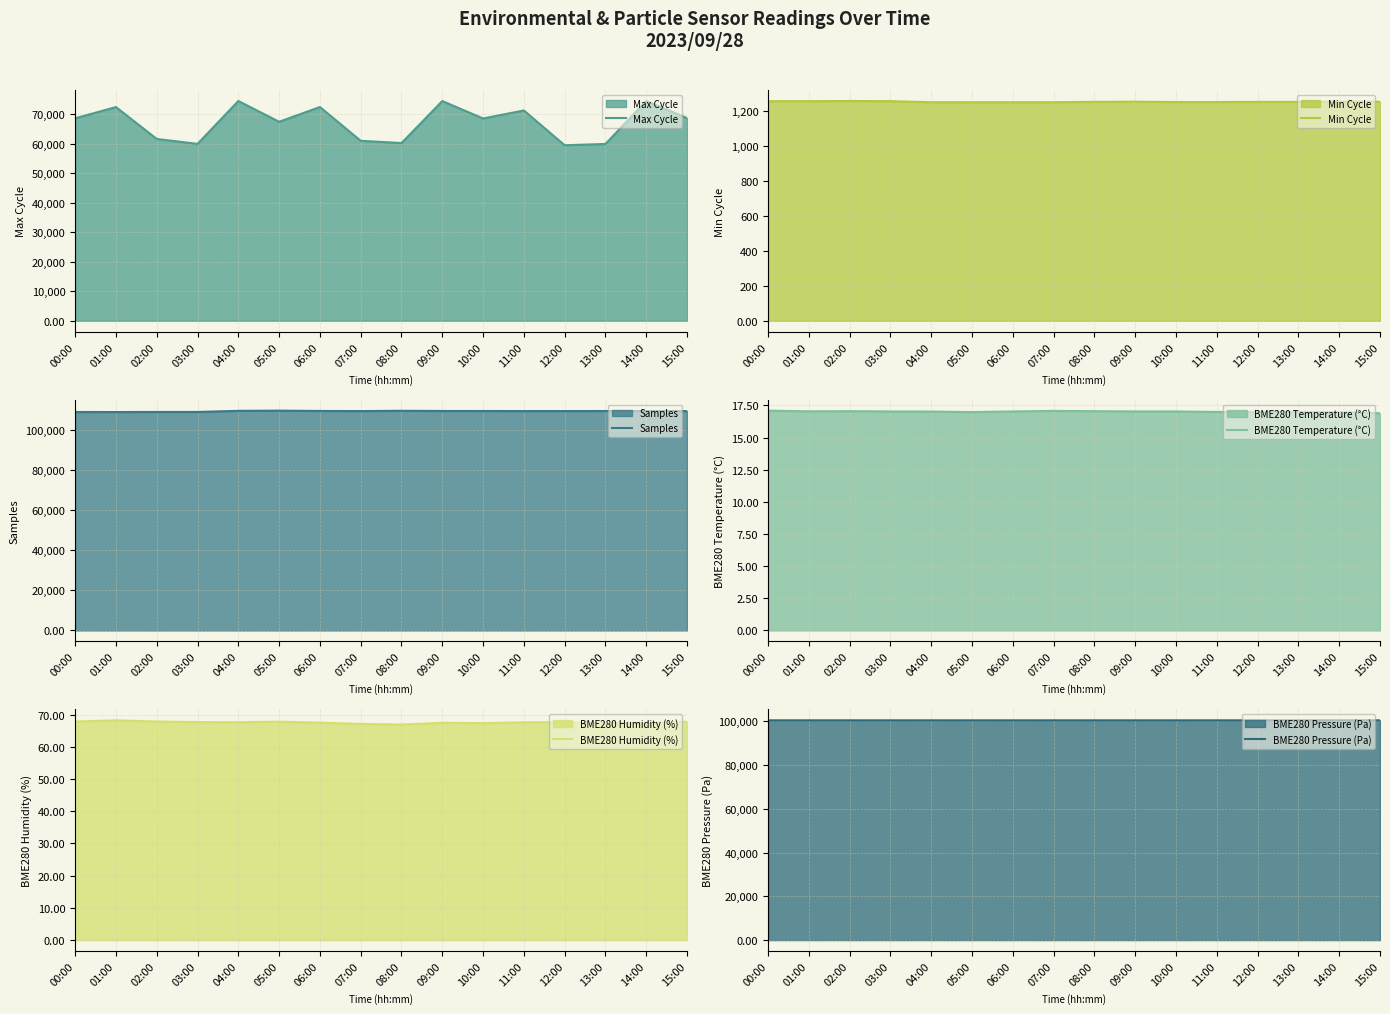

List the series in order of their peak value, lowest first.

BME280 Temperature (°C), BME280 Humidity (%), Min Cycle, Max Cycle, BME280 Pressure (Pa), Samples